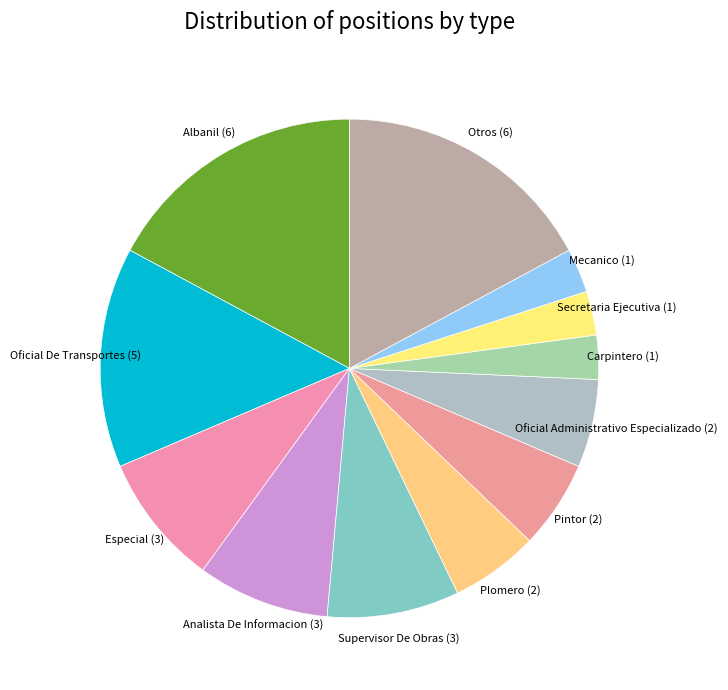

Is there any slice that represents more than half of the pie?

No